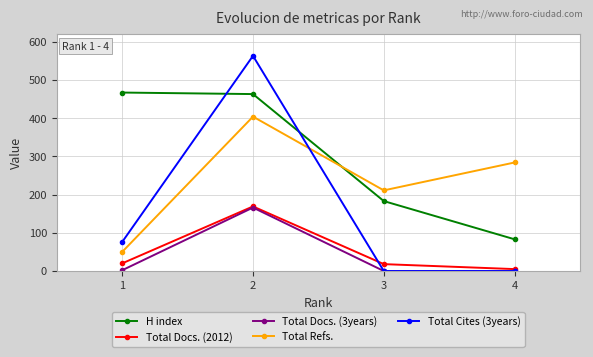

Which series ends up on top after the final intersection of Total Refs. and H index?

Total Refs.